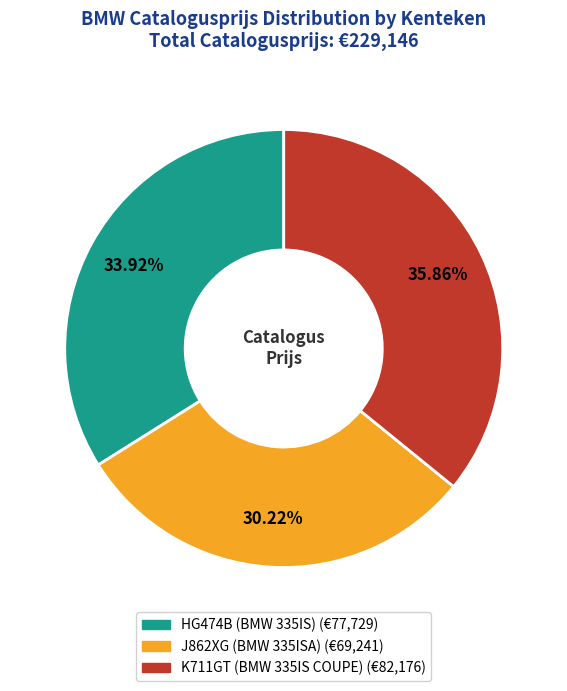

To the nearest percent, what is the difference between the largest and smallest slice percentages?

6%